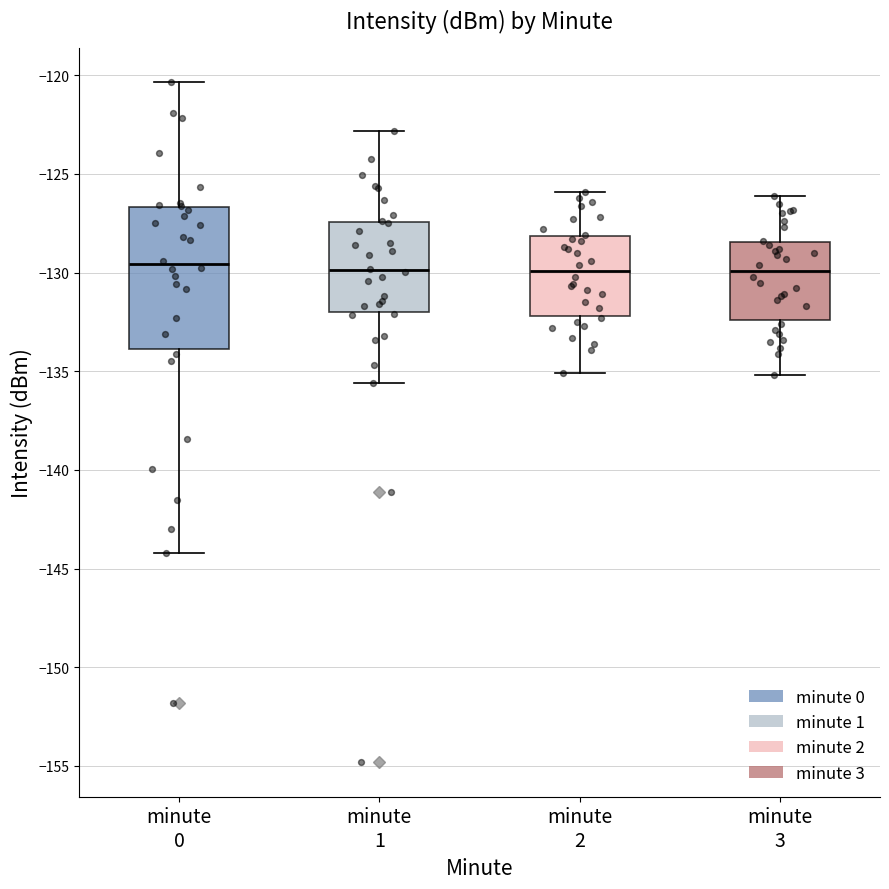

Reading left to right, transcribe this box plot: for each box, give where its median line is, the range the box spans, and where its two whiskers end, as read against the y-axis. The values are not printed on the chart, so give them approximately, as read against the axis.

minute 0: median -129.5, box -134.0 to -126.5, whiskers -144.0 to -120.5
minute 1: median -130.0, box -132.0 to -127.5, whiskers -135.5 to -123.0
minute 2: median -130.0, box -132.0 to -128.0, whiskers -135.0 to -126.0
minute 3: median -130.0, box -132.5 to -128.5, whiskers -135.0 to -126.0